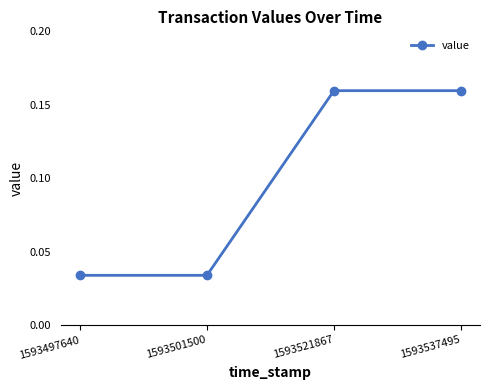

How many lines are shown in the chart?

1